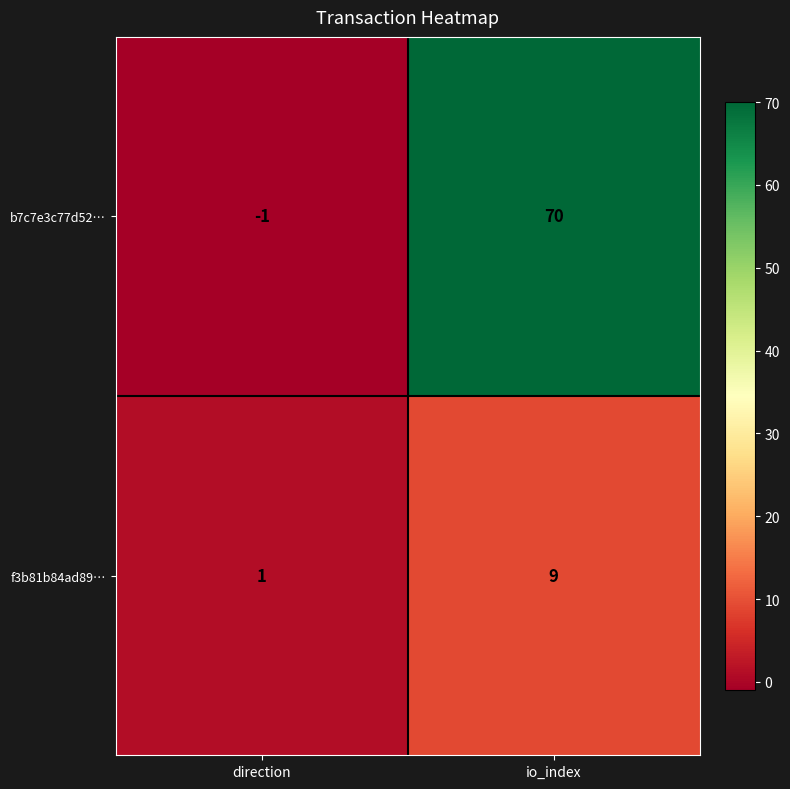

Where is b7c7e3c77d52… nearest to the value 34?

direction